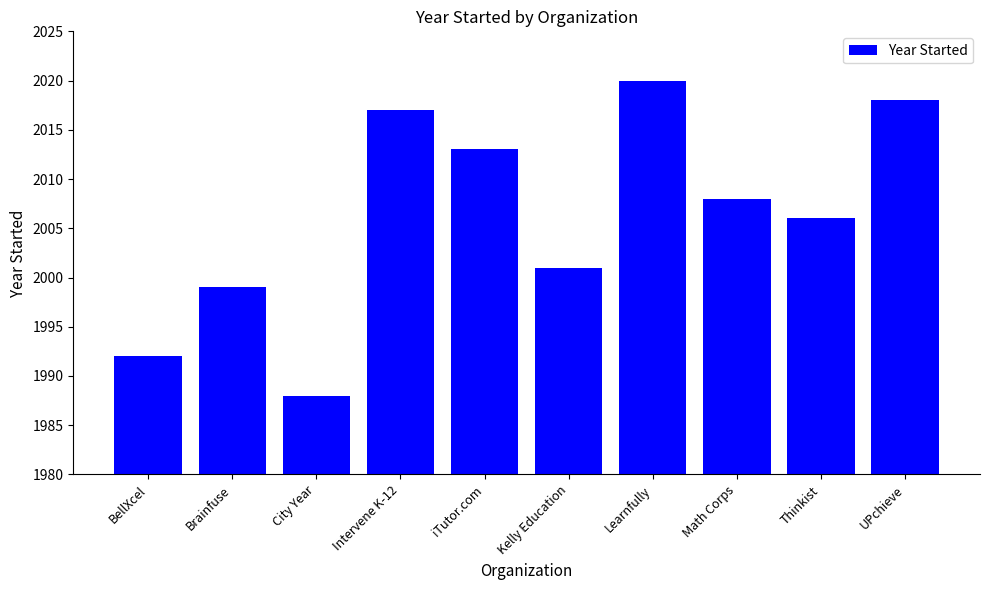

Reading left to right, transcribe all the data shown in this chart.

1992	1999	1988	2017	2013	2001	2020	2008	2006	2018